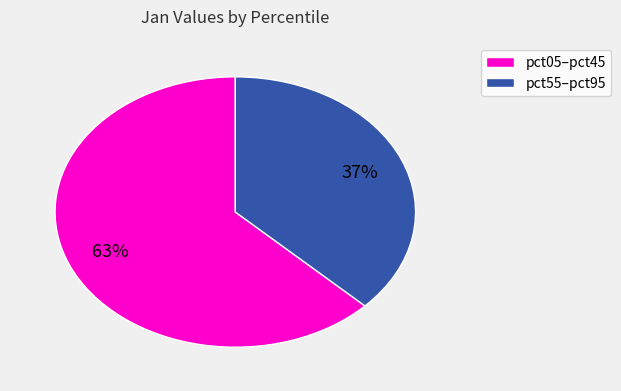

Is there a majority slice in this chart?

Yes